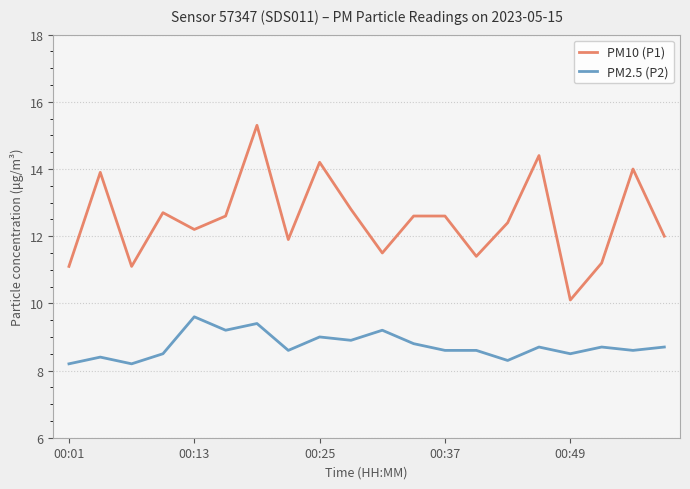

Which series has the largest total across all categories?

PM10 (P1)